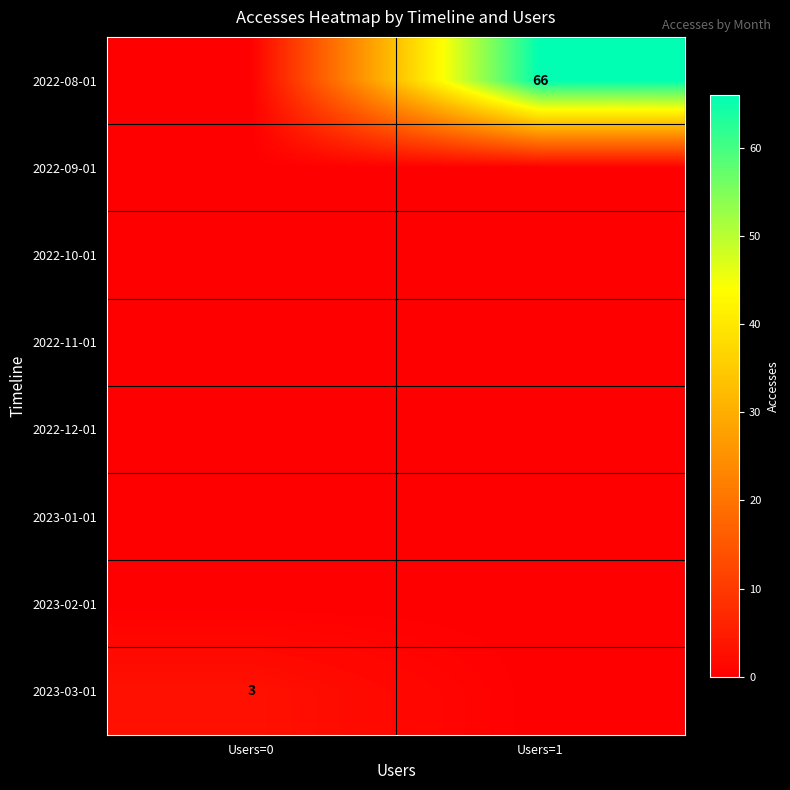

True or false: 2022-08-01 has a value of 91 at Users=1.

False